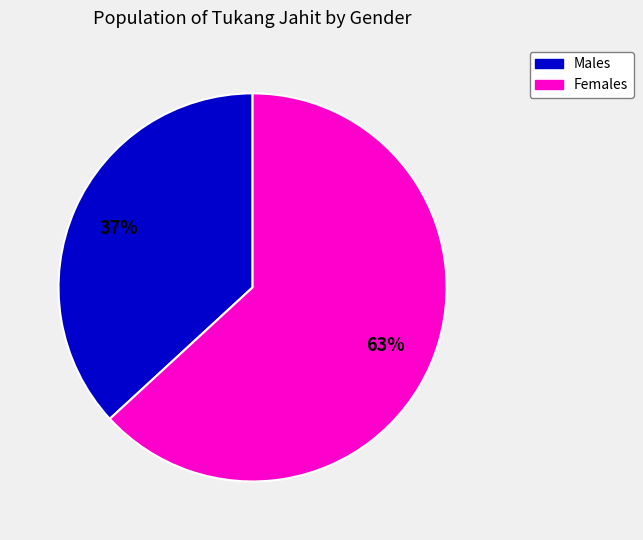

To the nearest percent, what is the average slice percentage?

50%